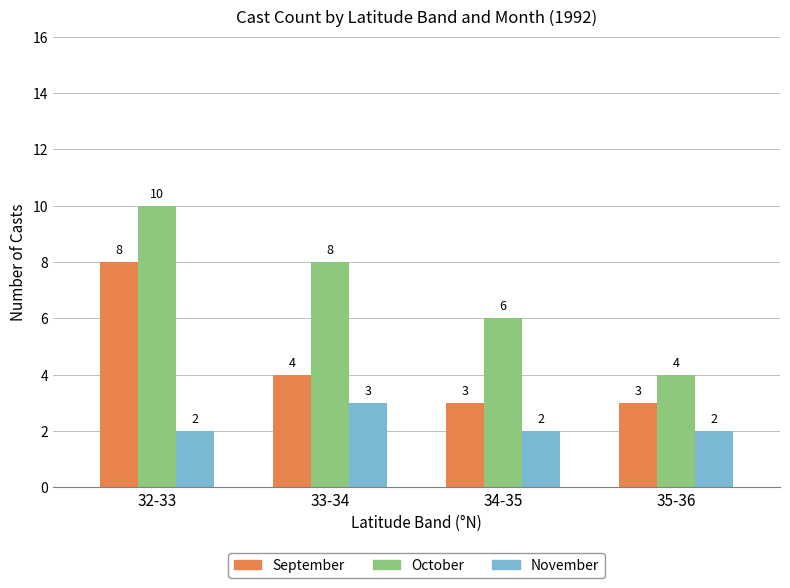

What is the minimum value shown in the chart?

2